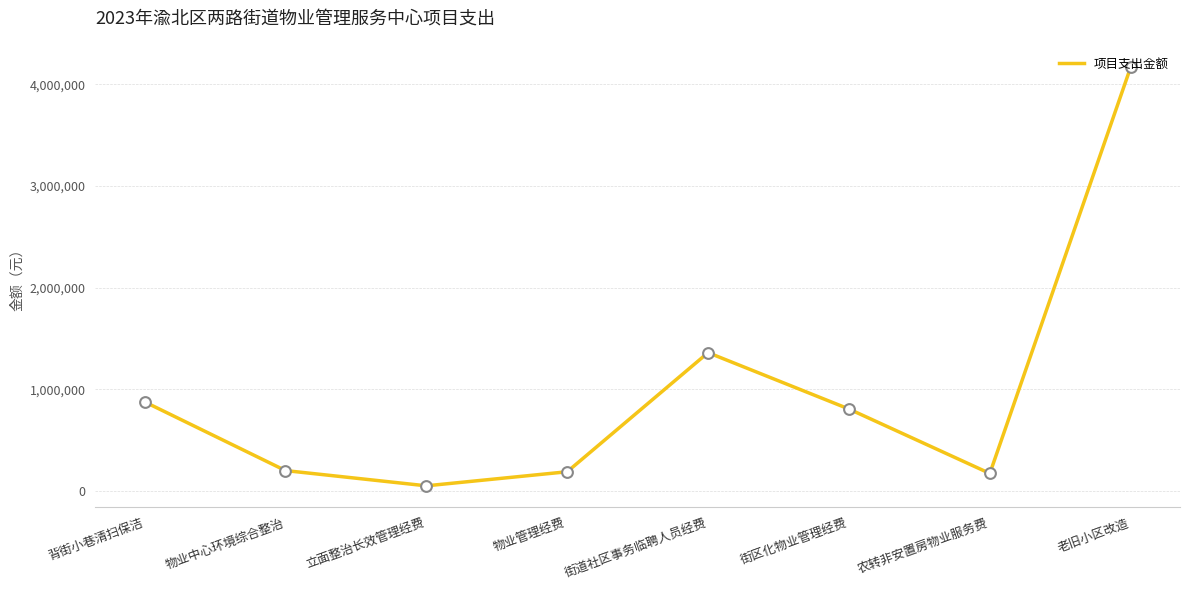

What is the change in value from 背街小巷清扫保洁 to 街区化物业管理经费?

-70600.0